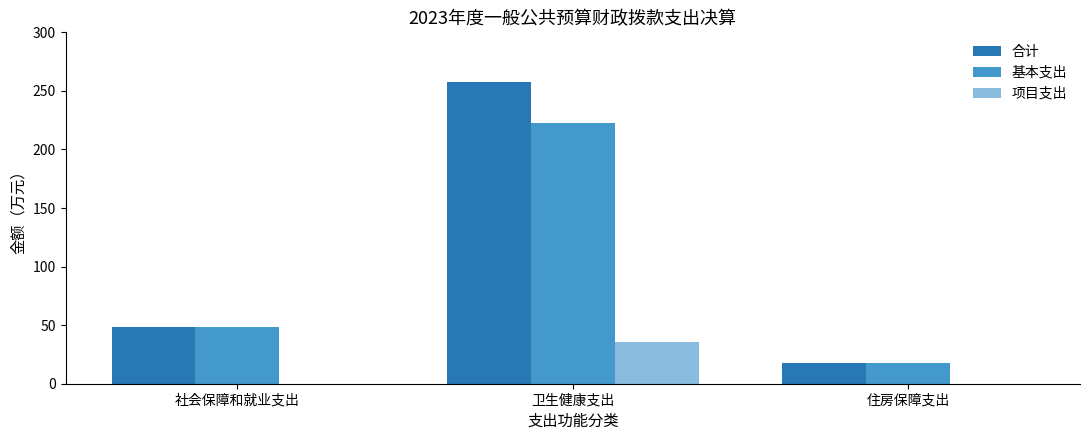

How many groups of bars are there?

3